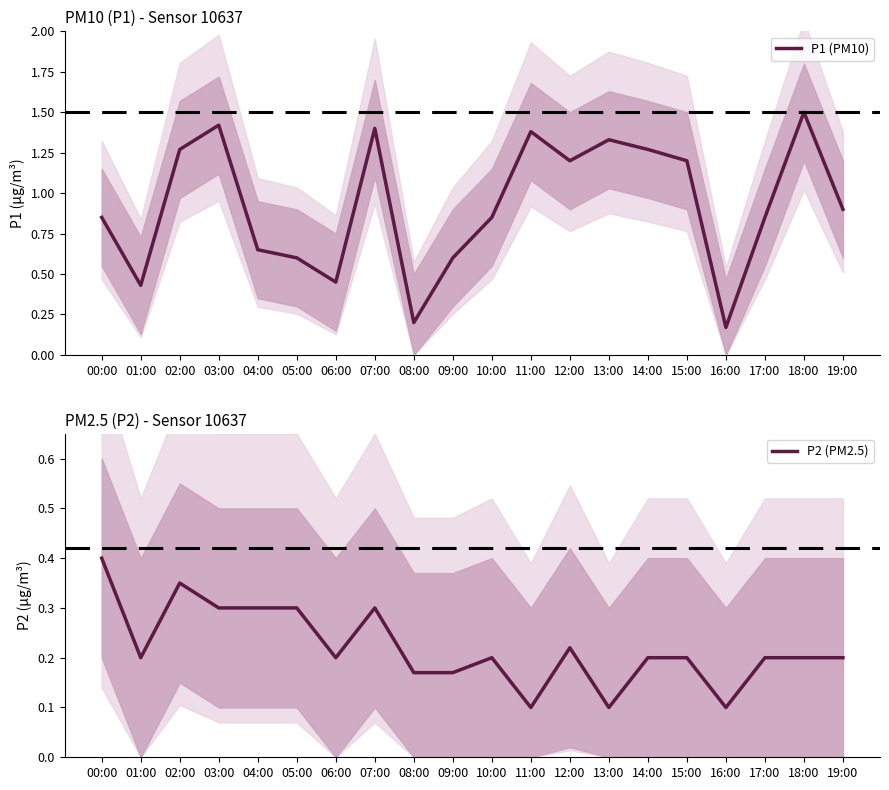

How many P2 (PM2.5) values are between 0 and 1?

20